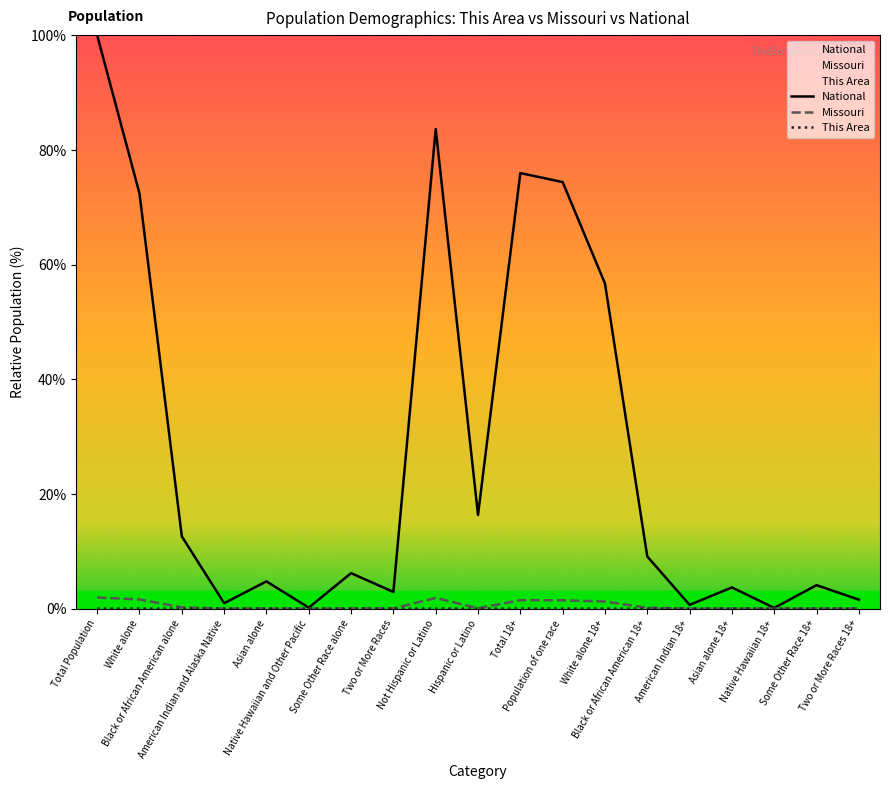

What are all the series names shown in the legend?

National, Missouri, This Area